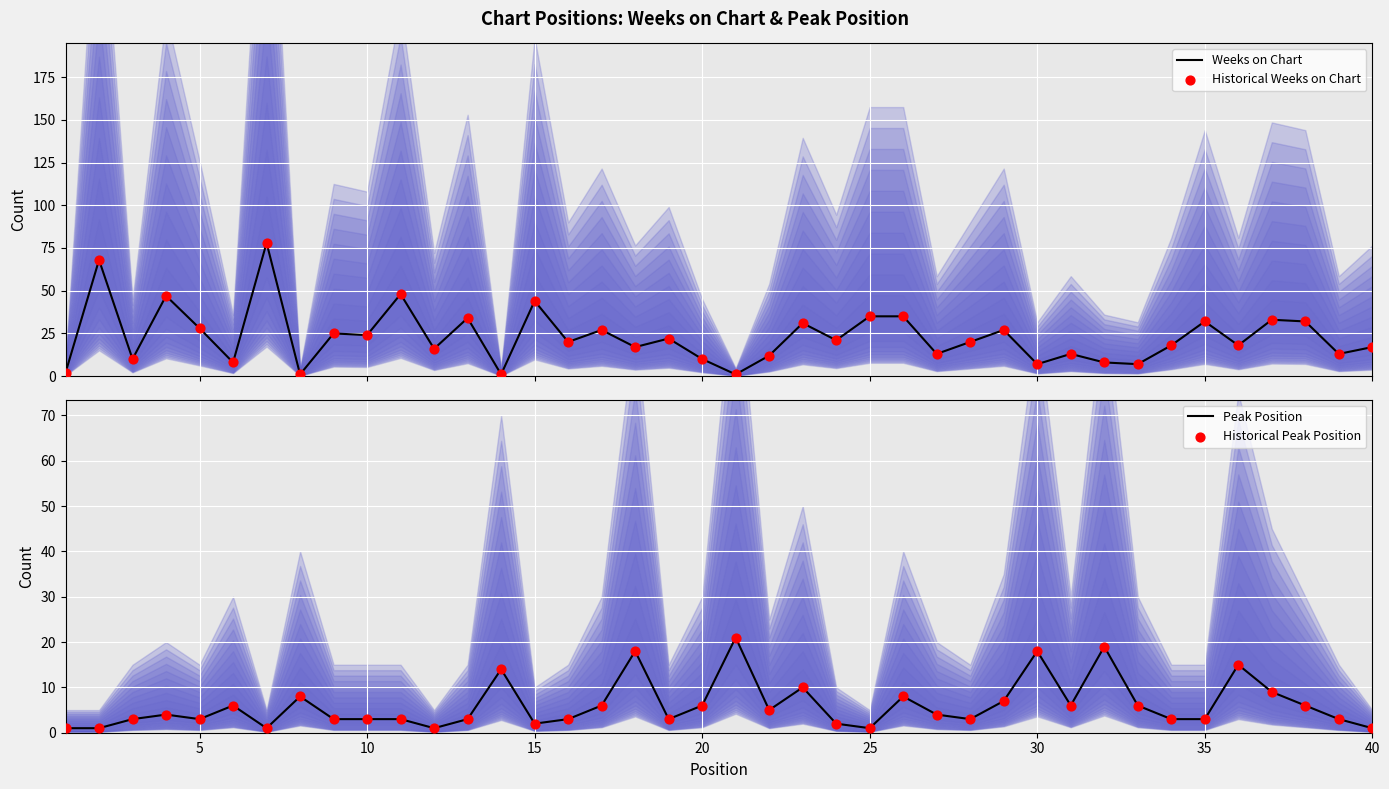

Which series has the largest Y range (max minus min)?

Weeks on Chart